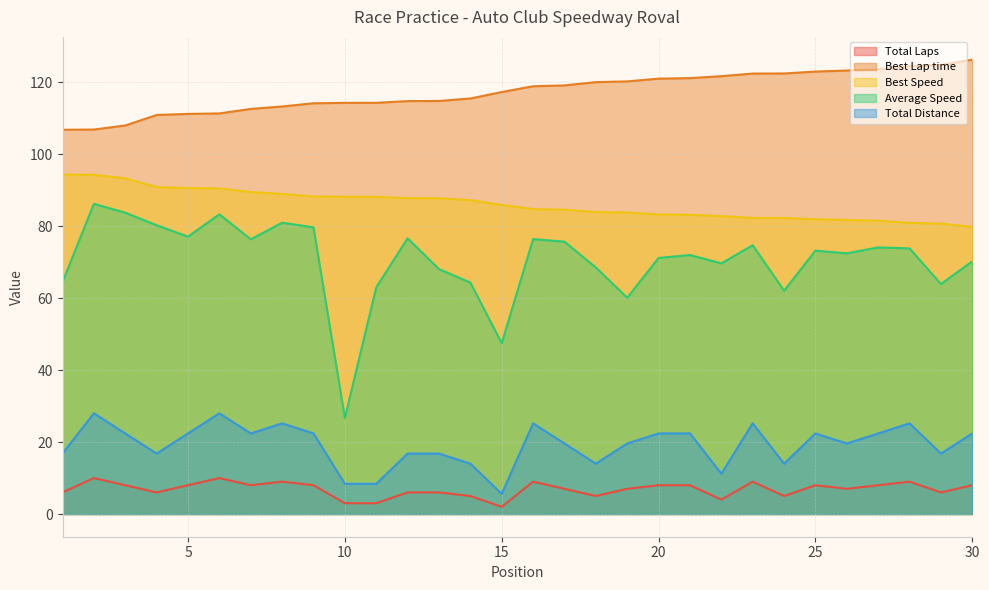

What are all the series names shown in the legend?

Total Laps, Best Lap time, Best Speed, Average Speed, Total Distance